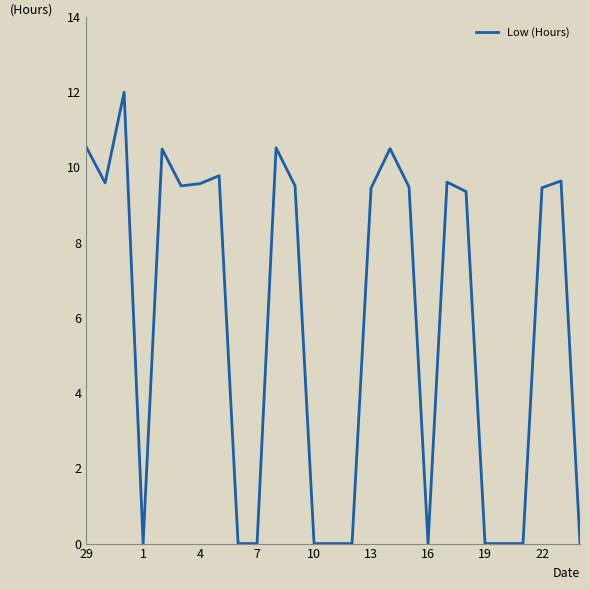

What is the sum of all values?

159.0